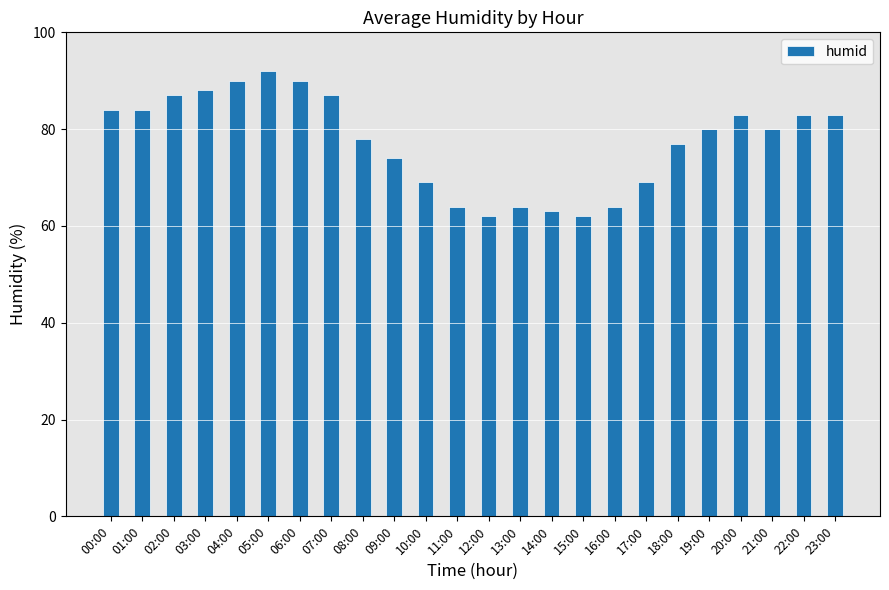

What is the difference between the maximum and minimum values?

30